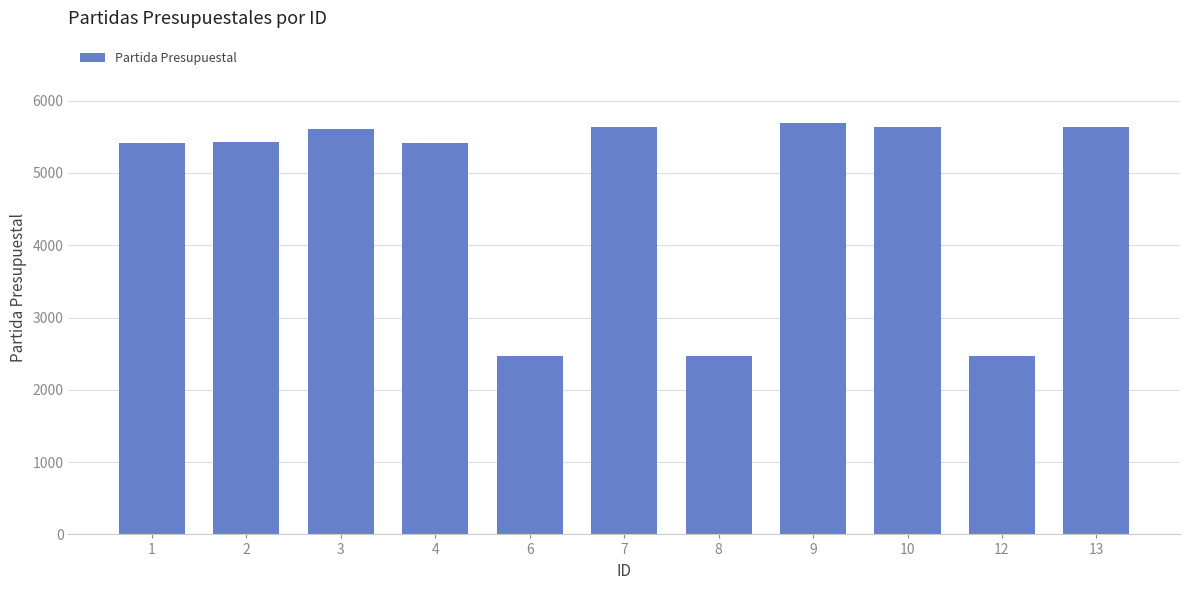

The value at 10 is 9519. True or false?

False